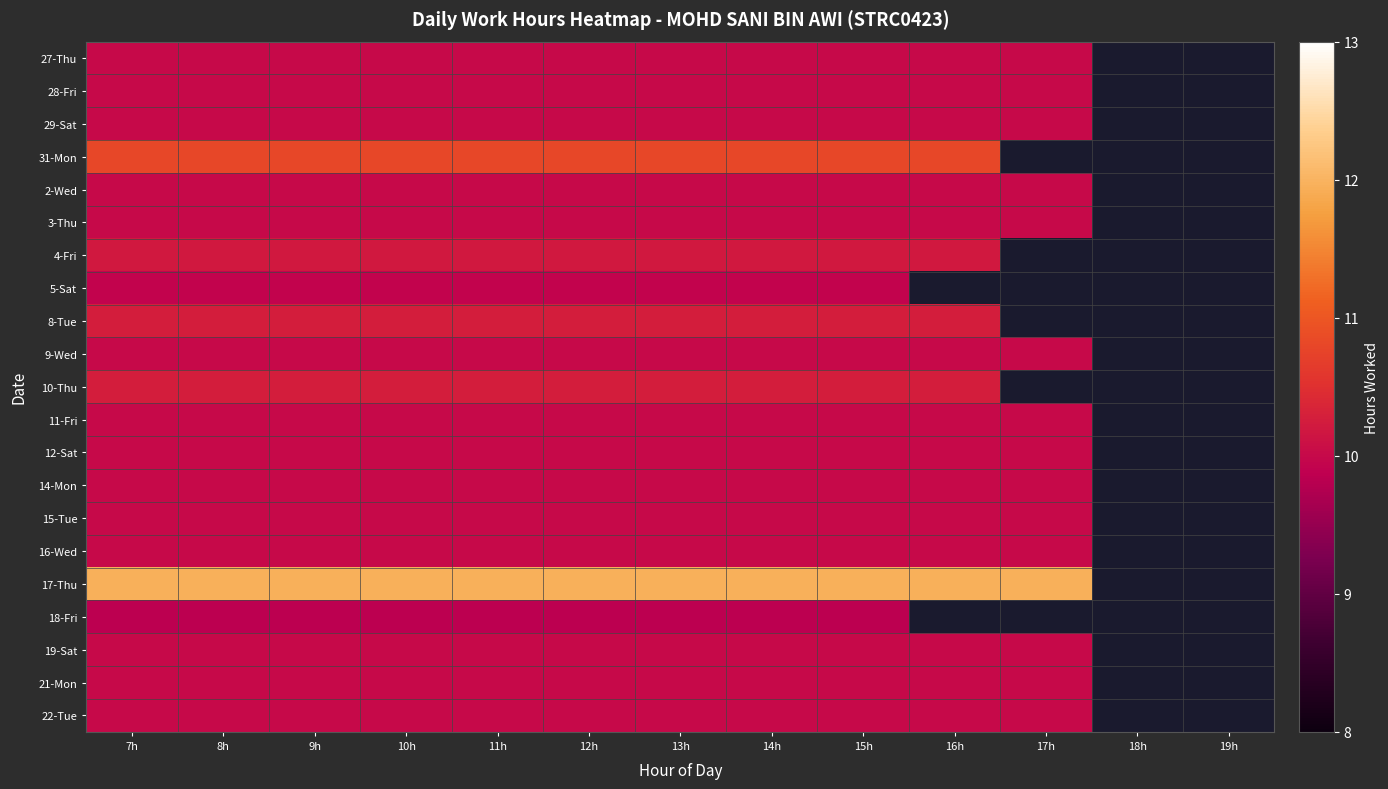

At 13h, list the series in order from smallest to largest.

18-Fri, 5-Sat, 27-Thu, 28-Fri, 29-Sat, 2-Wed, 3-Thu, 9-Wed, 11-Fri, 12-Sat, 14-Mon, 15-Tue, 16-Wed, 19-Sat, 21-Mon, 22-Tue, 4-Fri, 8-Tue, 10-Thu, 31-Mon, 17-Thu